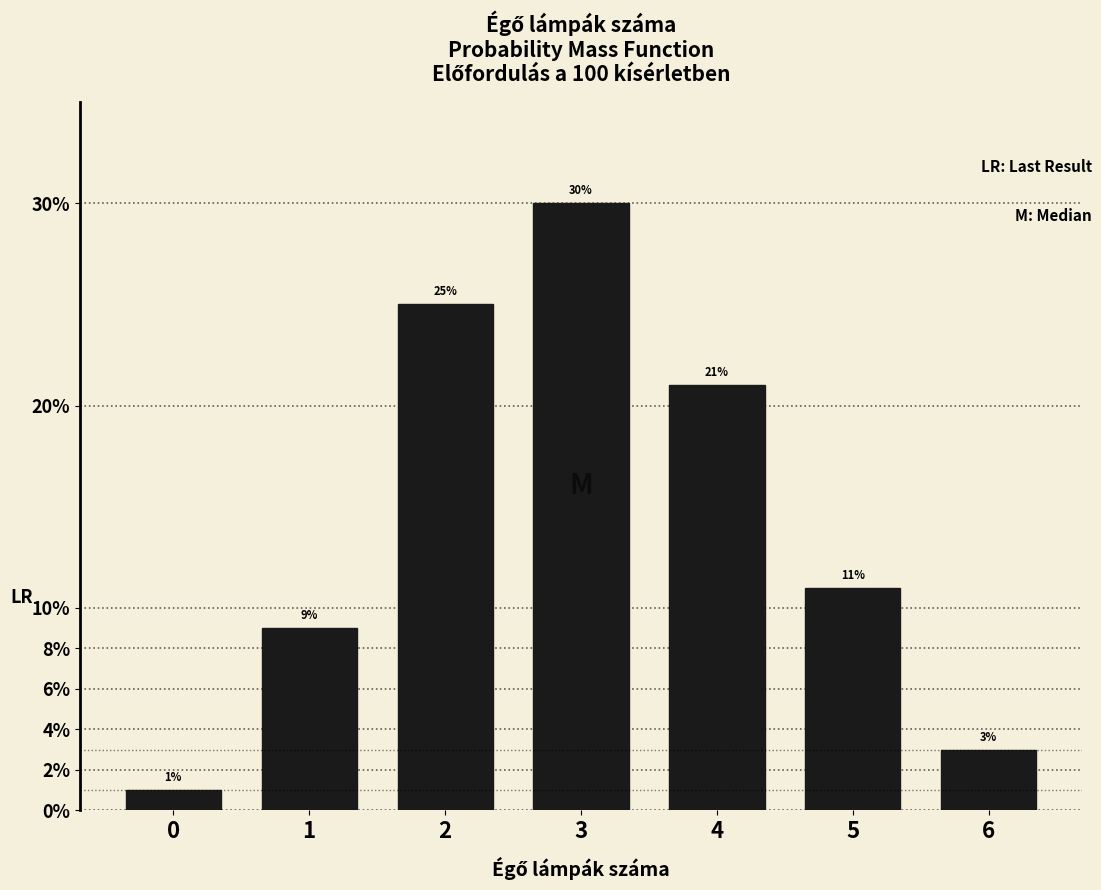

Reading left to right, list all the values displayed in this chart.

0=1	1=9	2=25	3=30	4=21	5=11	6=3